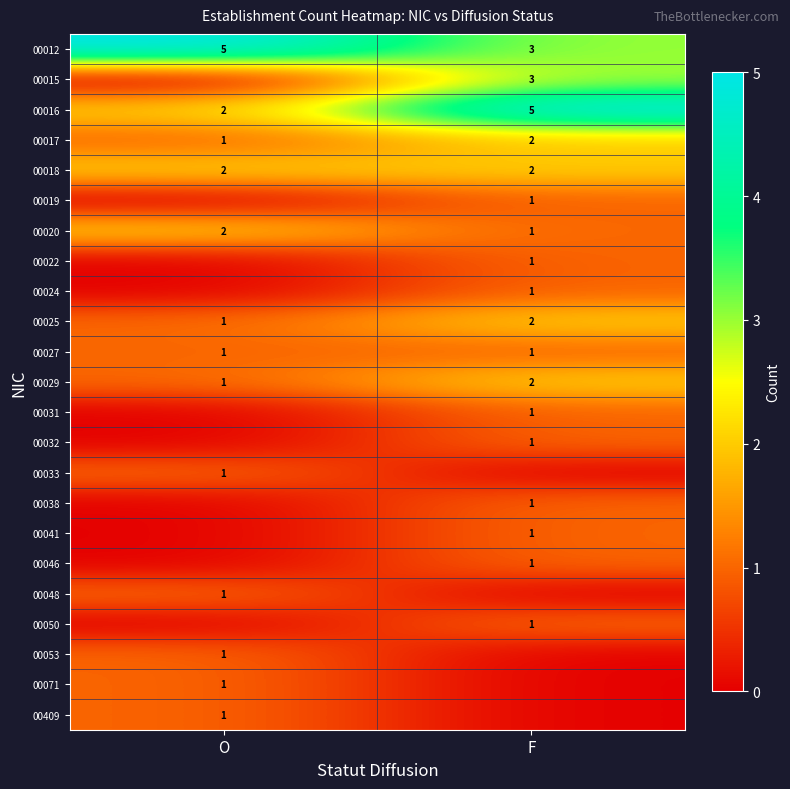

The value of 00012 at F is 3. True or false?

True